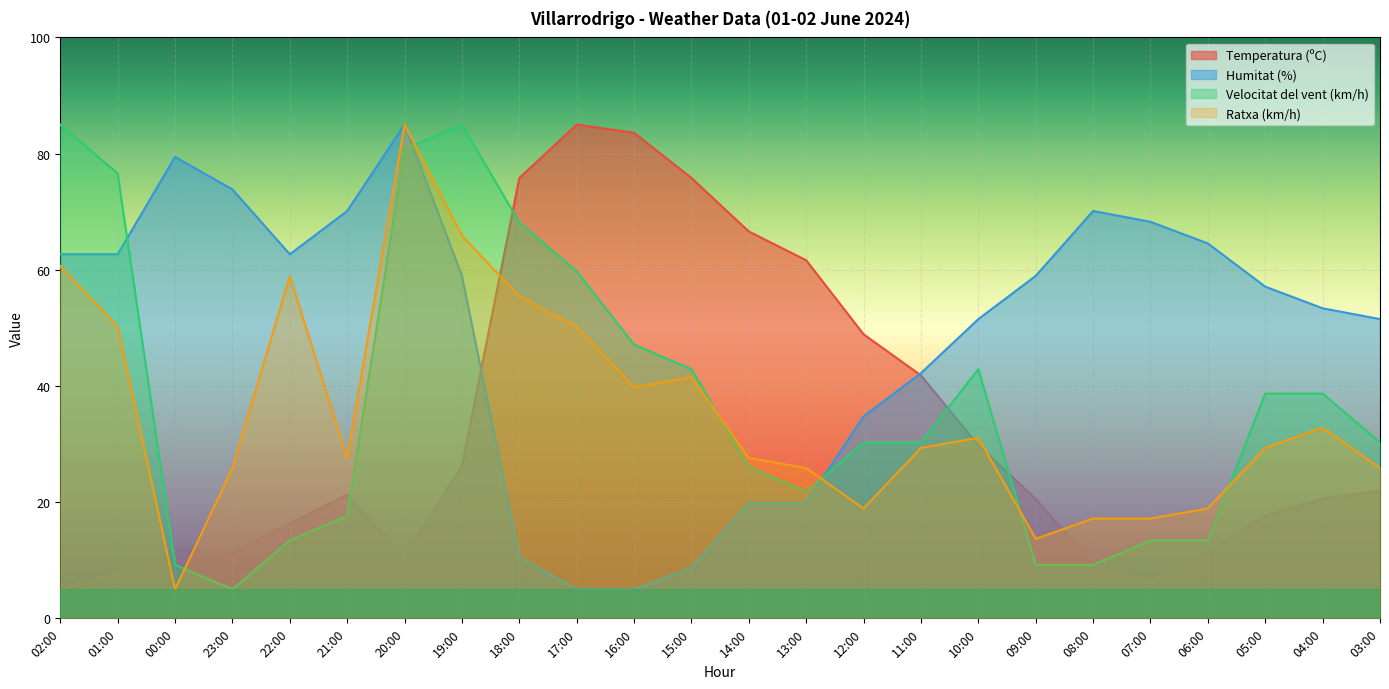

Which label corresponds to the largest value in the chart?

17:00